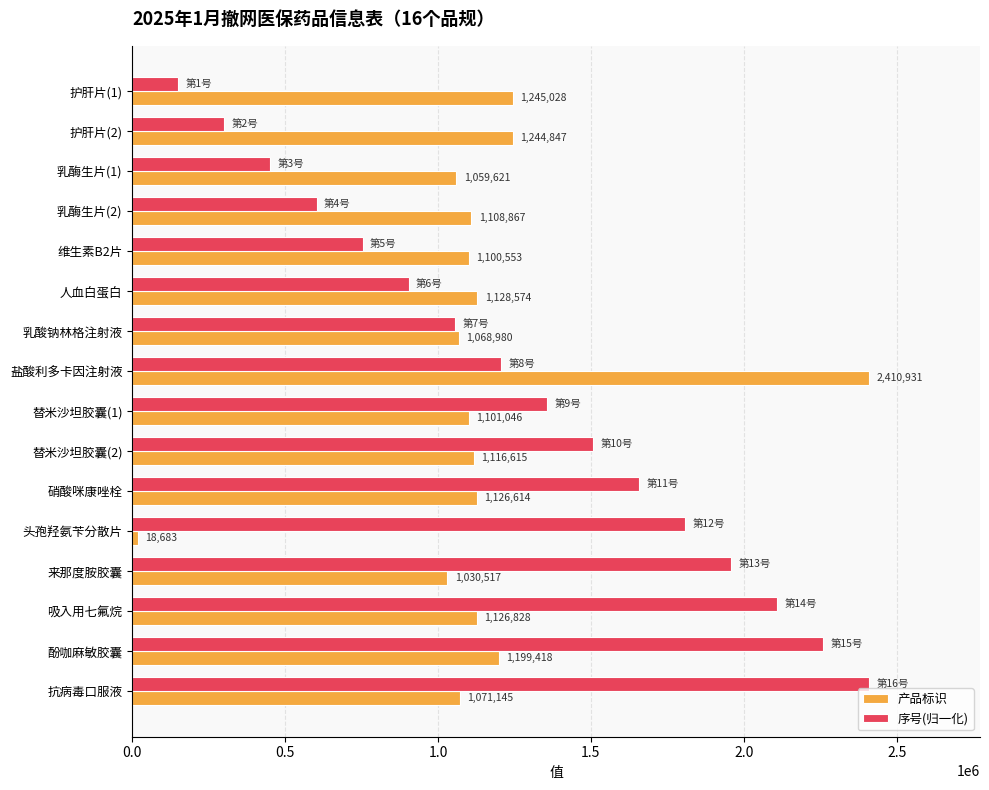

What is the average value of the 产品标识 series?

1134891.7